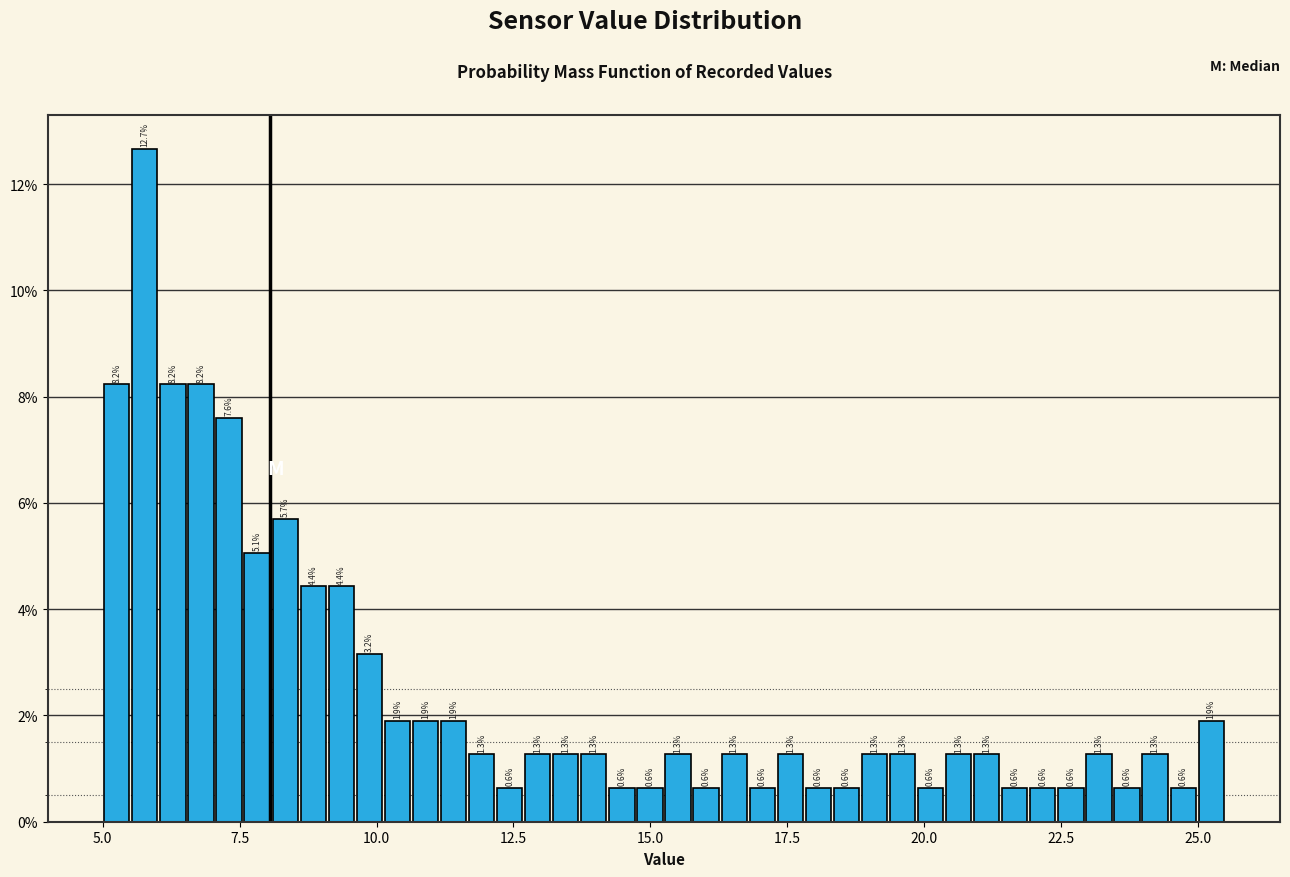

Read against the x-axis, roughly where is the centre of the tallest bar?

6.0